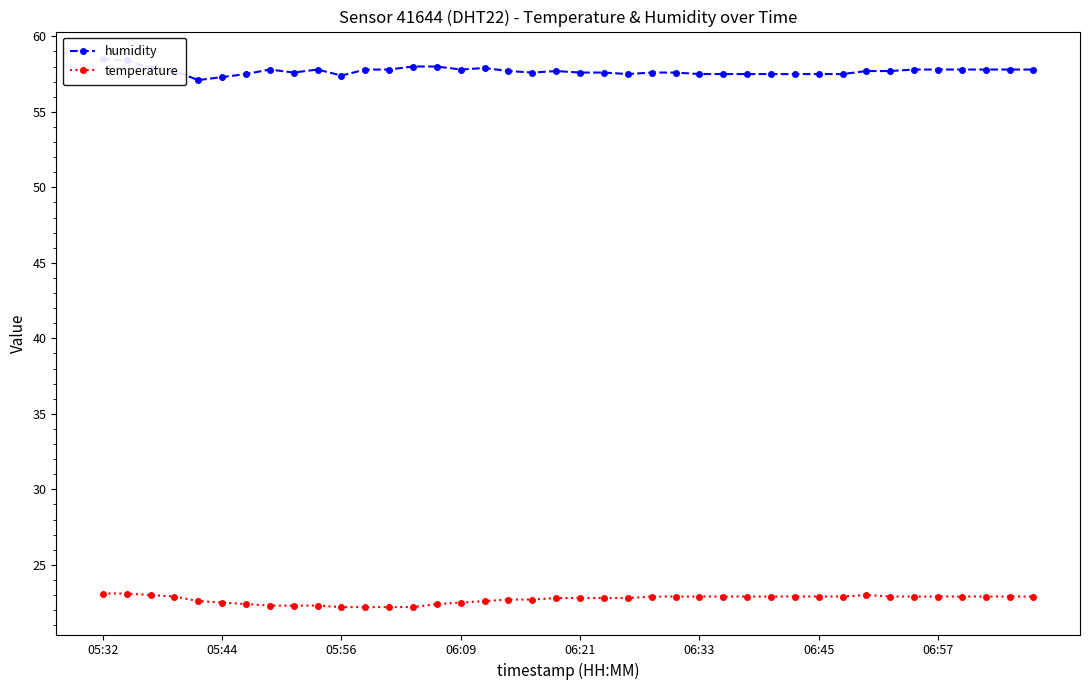

What are all the series names shown in the legend?

humidity, temperature